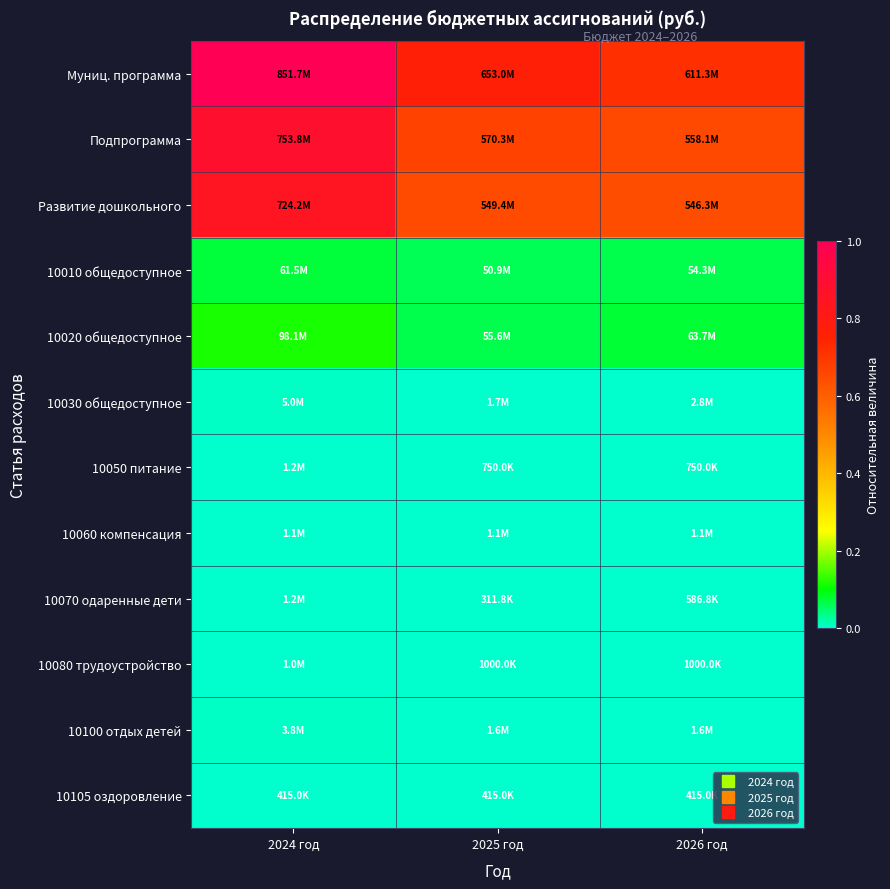

Which series has the largest range (max minus min)?

Муниц. программа